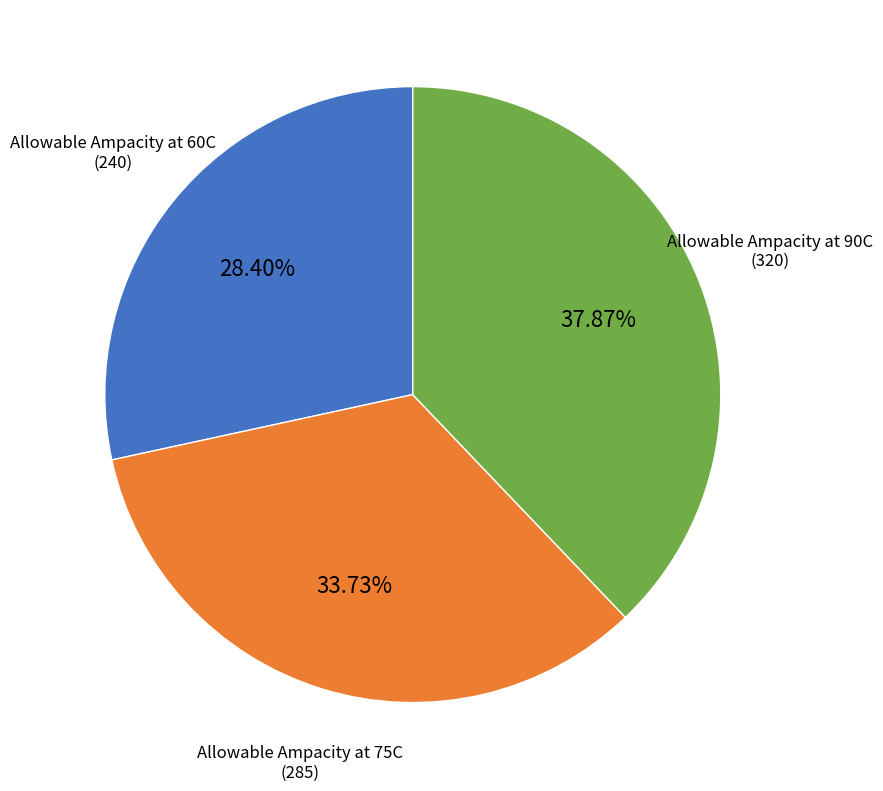

What is the smallest slice in the pie chart?

Allowable Ampacity at 60C